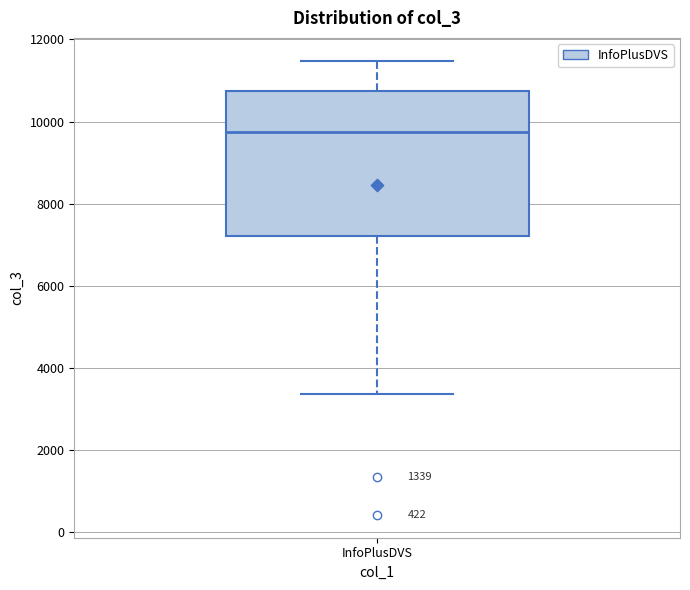

Read this box plot against the y-axis: the position of the median line, the range covered by the box, and the ends of both whiskers. The values are not printed on the chart, so give them approximately, as read against the axis.

median 9800, box 7200 to 10800, whiskers 3400 to 11400